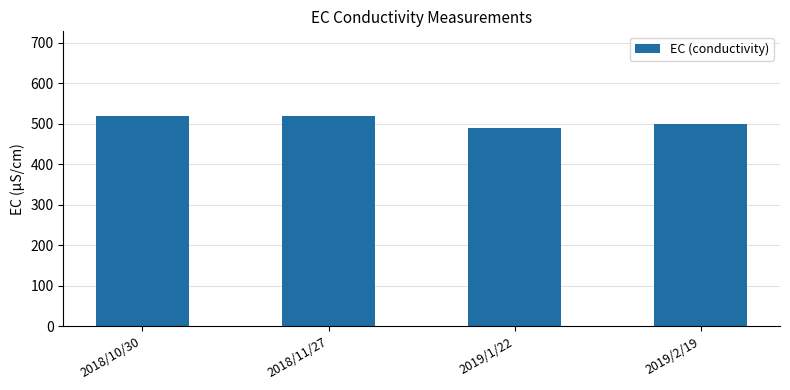

The chart shows a value of 731 at 2018/10/30. True or false?

False